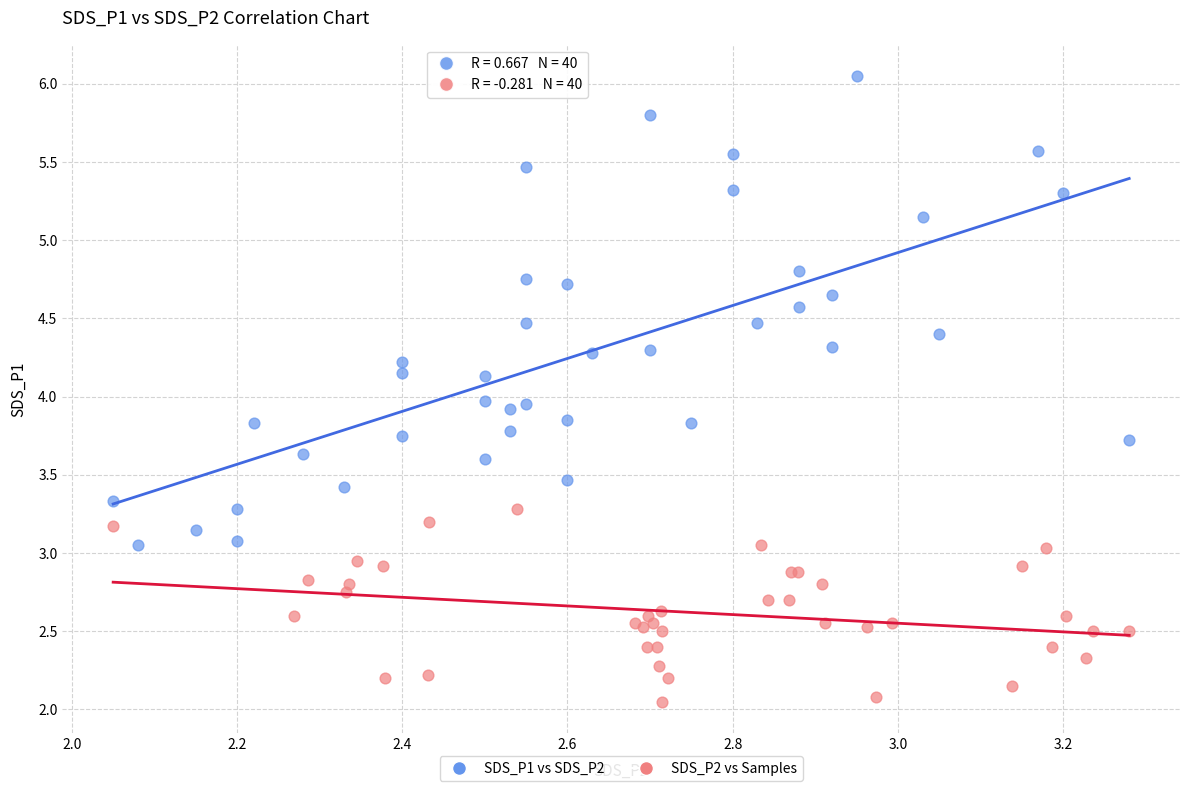

Which series reaches the minimum Y coordinate?

SDS_P2 vs Samples